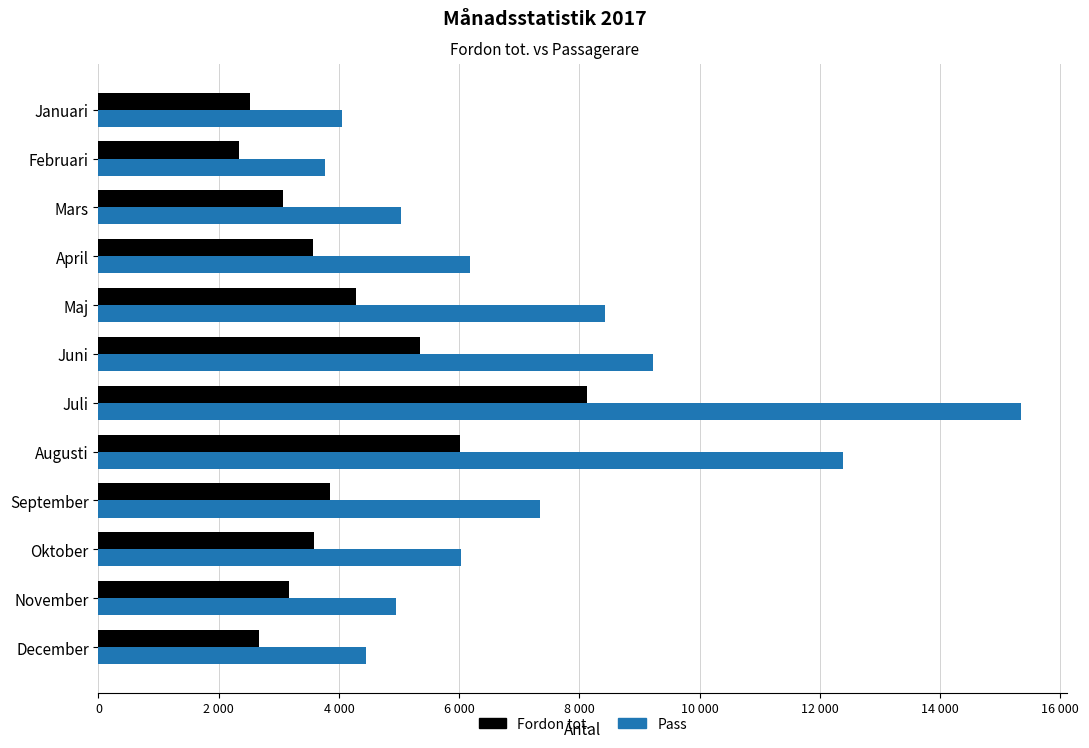

What are all the series names shown in the legend?

Fordon tot., Pass